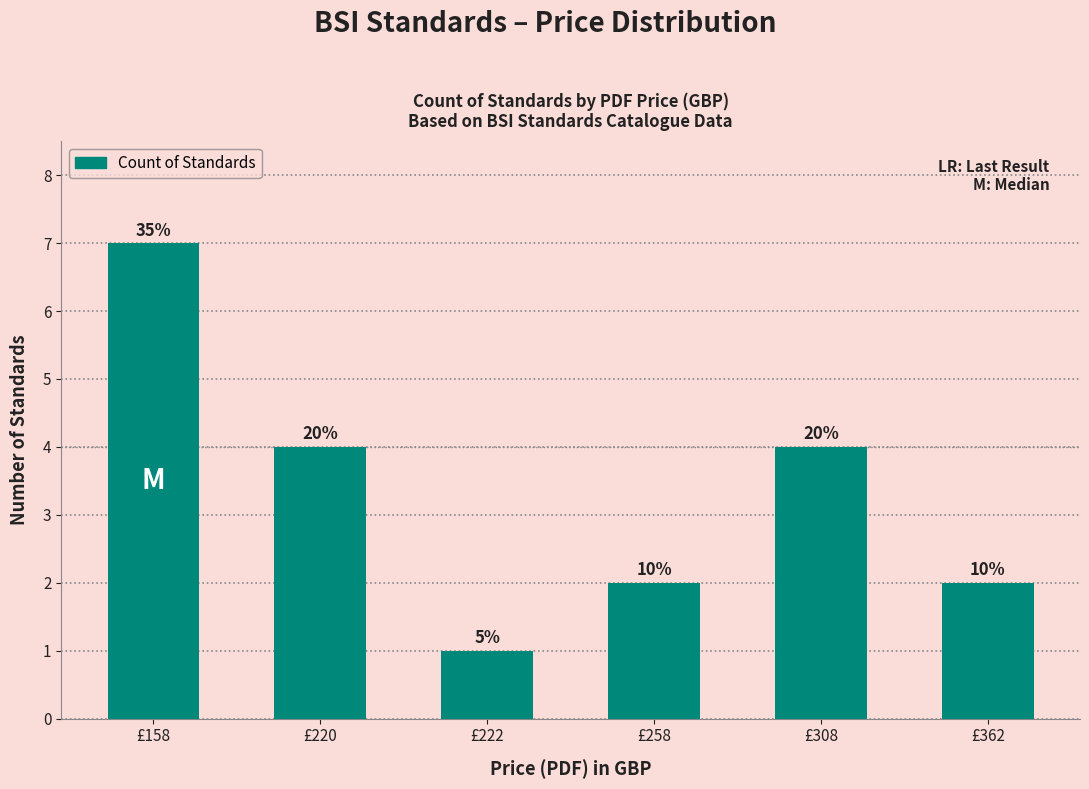

List the labels in order of value, largest first.

£158, £220, £308, £258, £362, £222